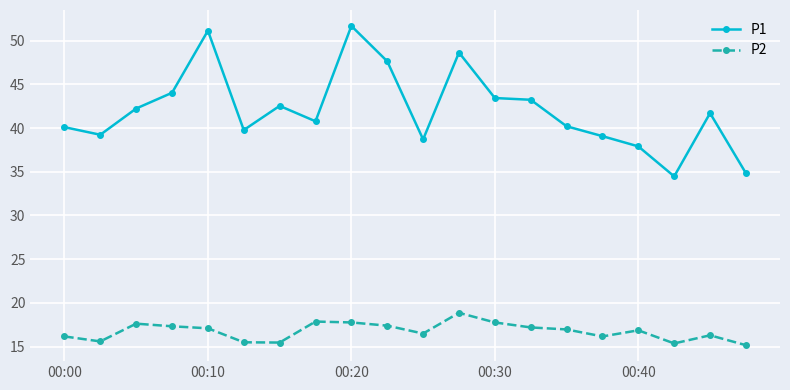

Which series has the largest total across all categories?

P1